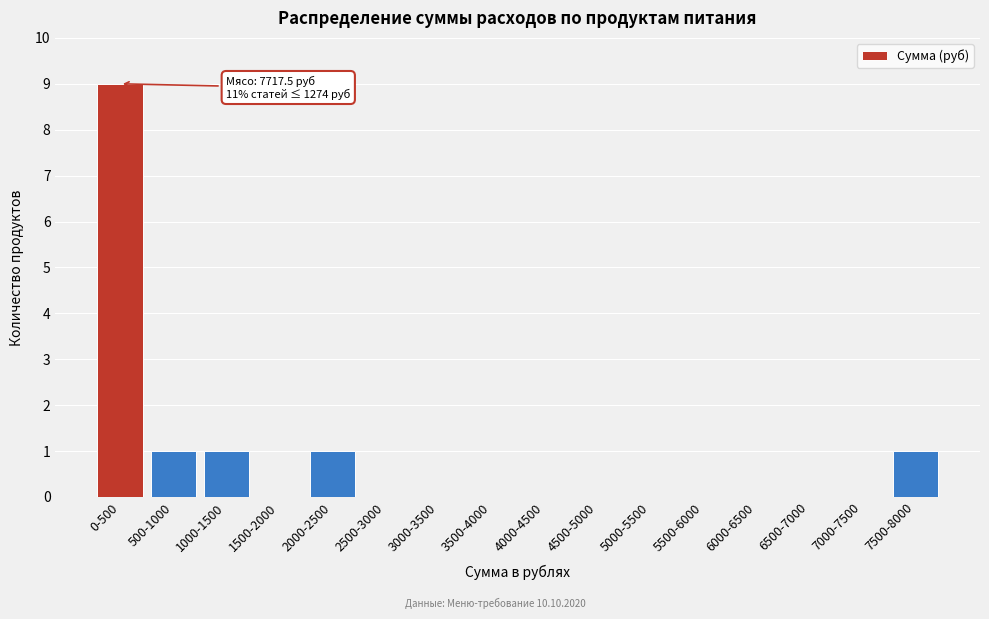

Reading right to left, list all the values displayed in this chart.

7500-8000=1	7000-7500=0	6500-7000=0	6000-6500=0	5500-6000=0	5000-5500=0	4500-5000=0	4000-4500=0	3500-4000=0	3000-3500=0	2500-3000=0	2000-2500=1	1500-2000=0	1000-1500=1	500-1000=1	0-500=9